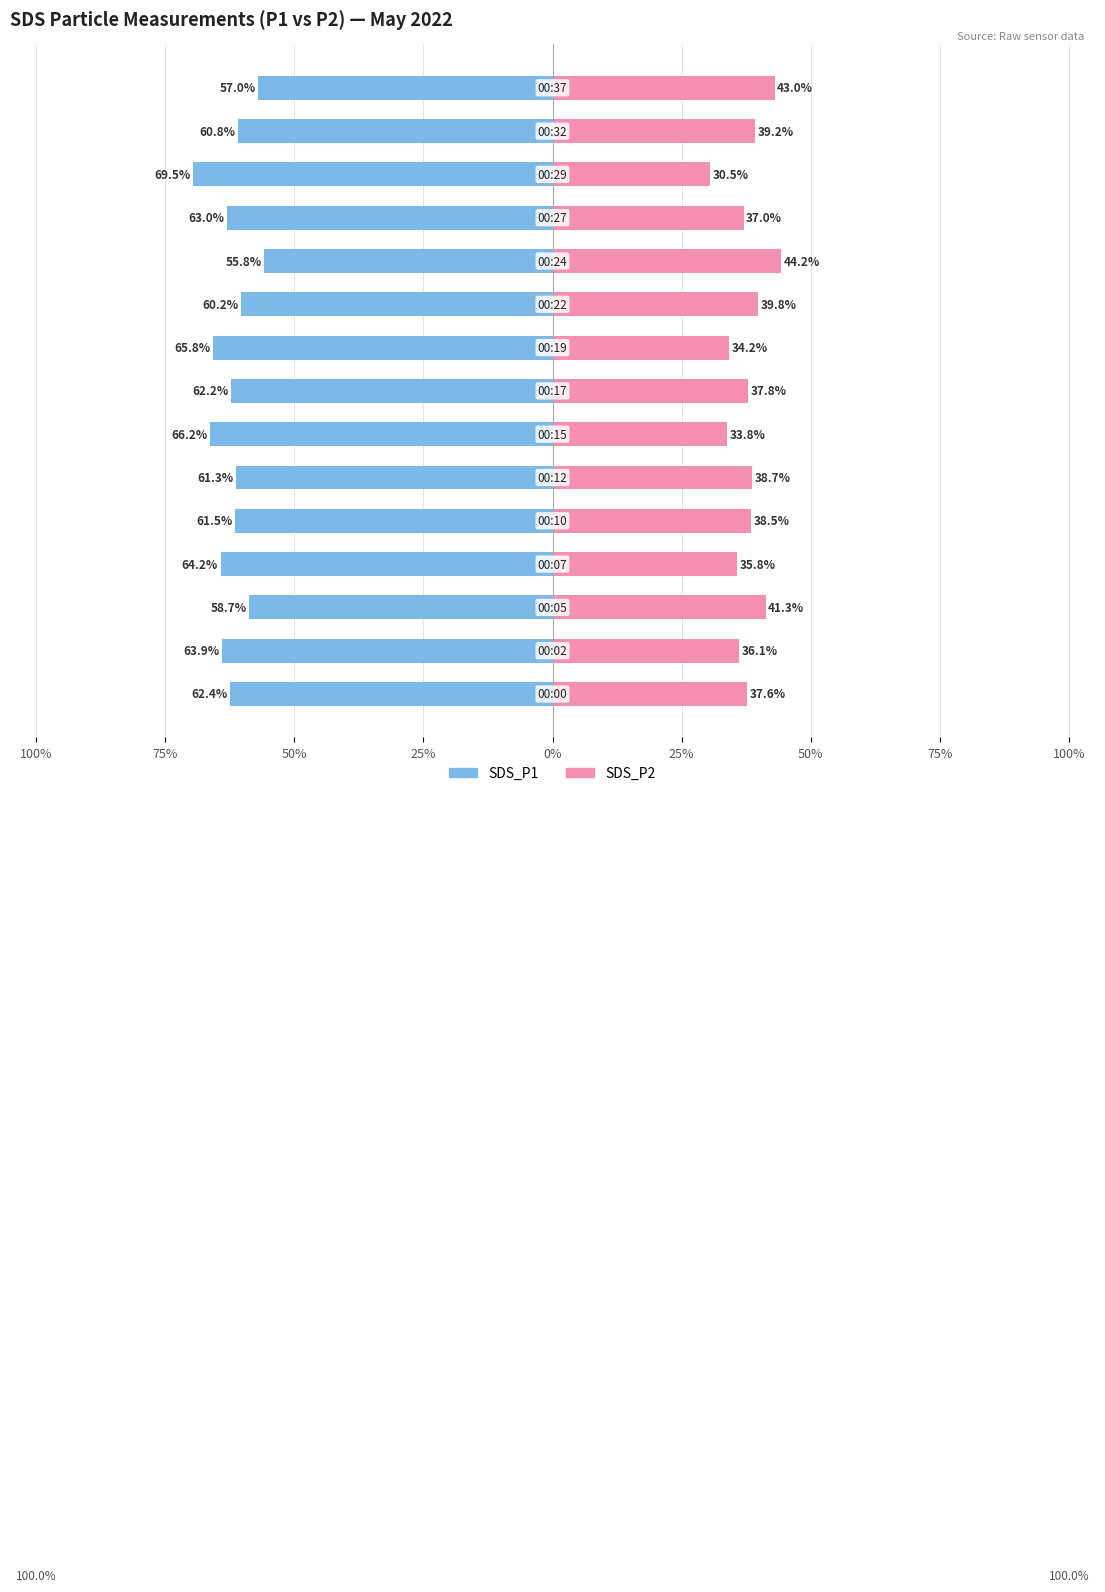

Are the bars horizontal?

Yes